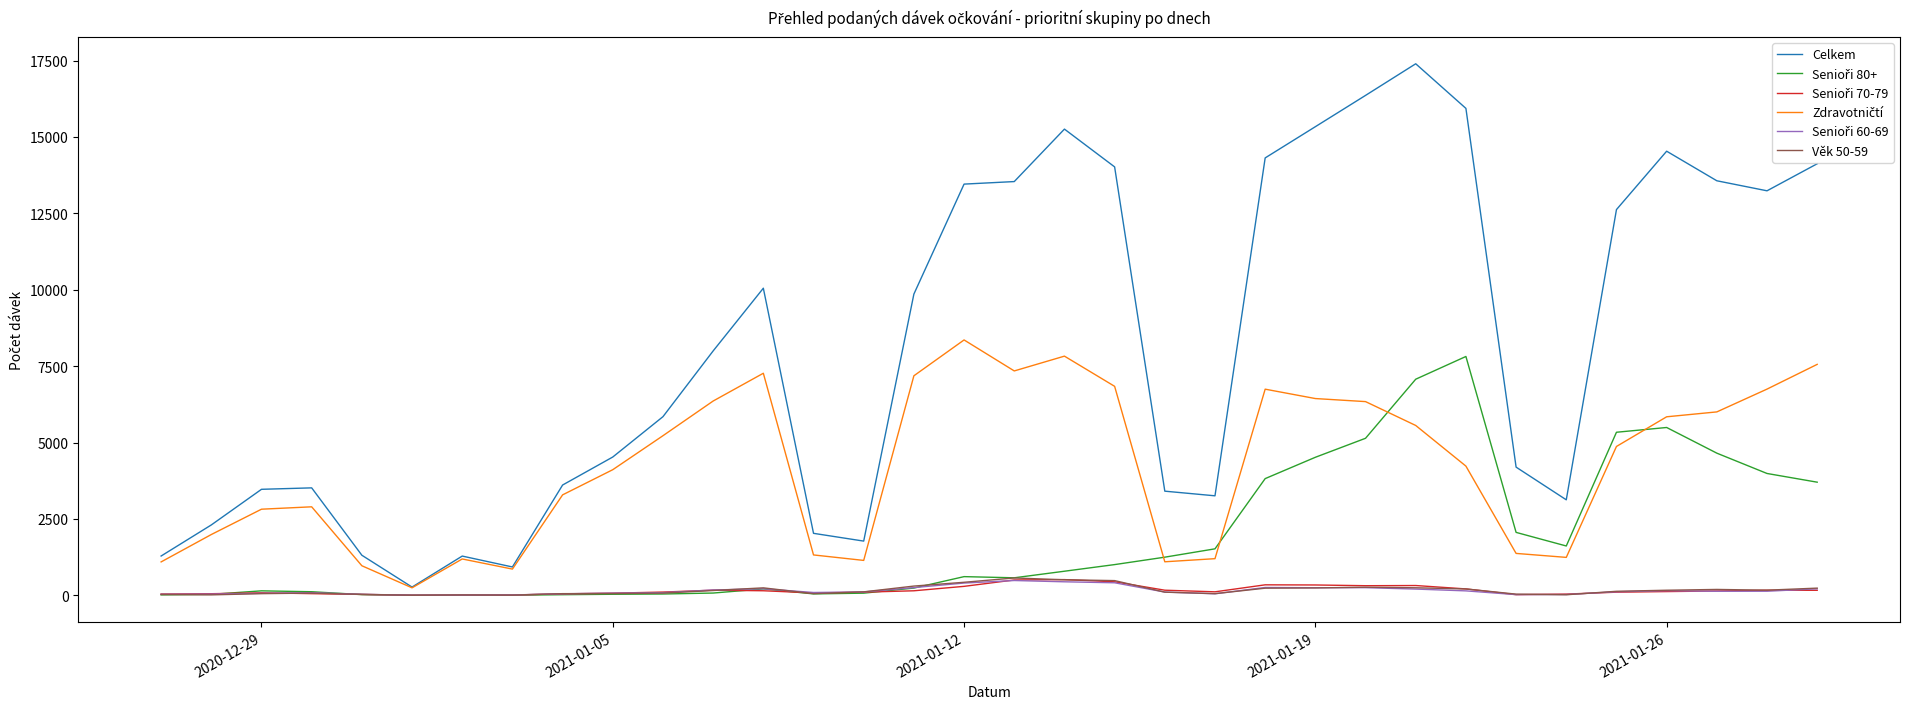

How many lines are shown in the chart?

6